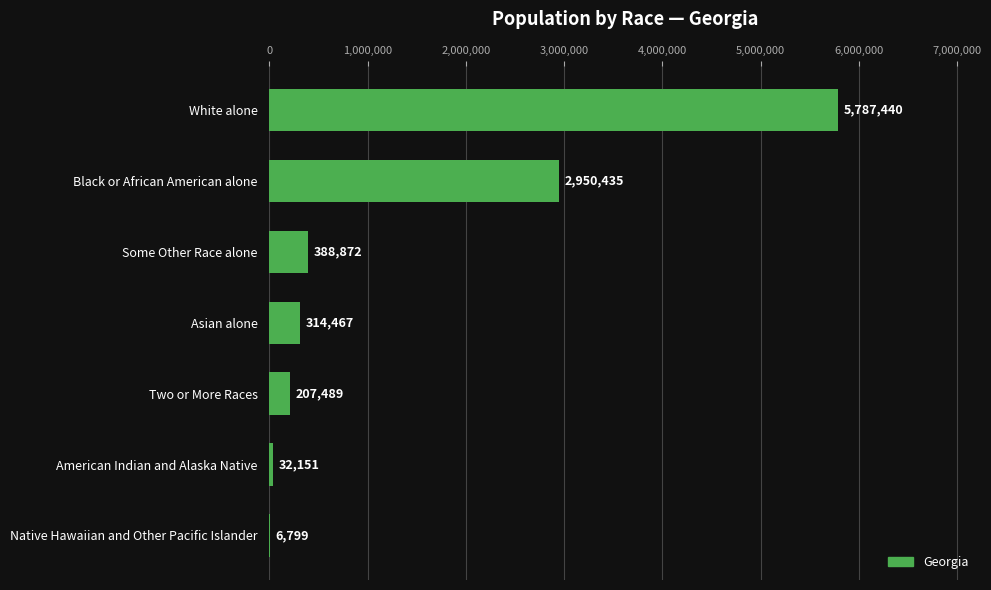

How many series are shown in this chart?

1